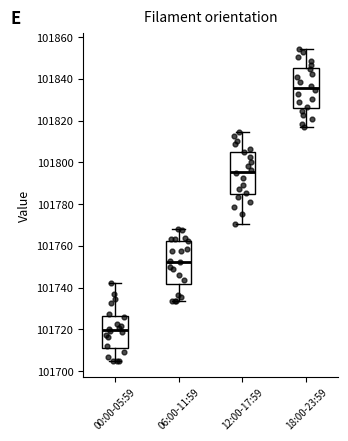

Reading left to right, transcribe this box plot: for each box, give where its median line is, the range the box spans, and where its two whiskers end, as read against the y-axis. The values are not printed on the chart, so give them approximately, as read against the axis.

00:00-05:59: median 101720, box 101712 to 101726, whiskers 101704 to 101742
06:00-11:59: median 101752, box 101742 to 101762, whiskers 101734 to 101768
12:00-17:59: median 101796, box 101784 to 101806, whiskers 101770 to 101814
18:00-23:59: median 101836, box 101826 to 101846, whiskers 101816 to 101854